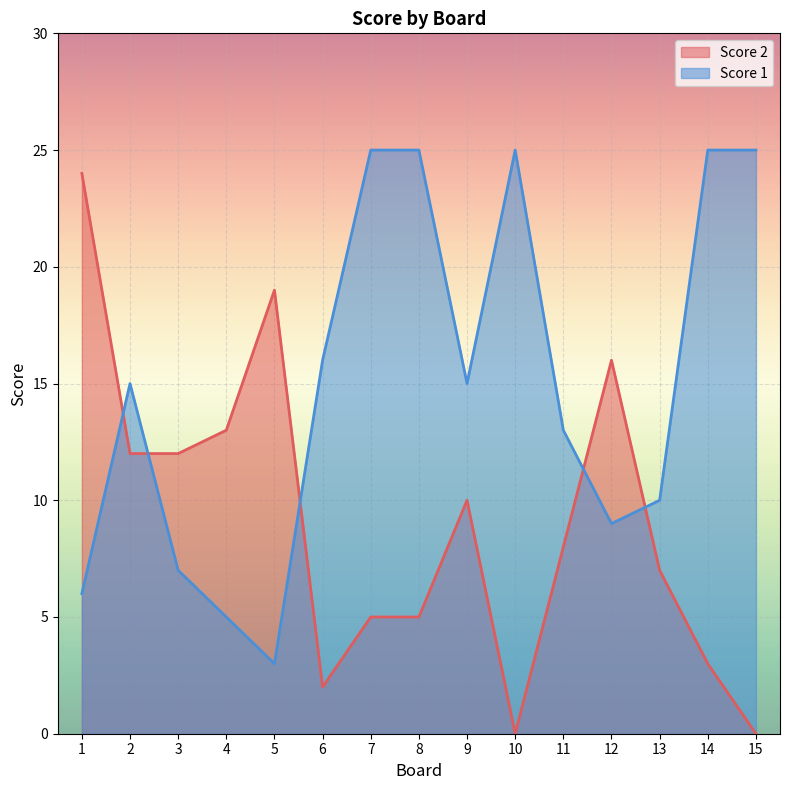

What is the value of the Score 2 point at the 8th from the left?

5